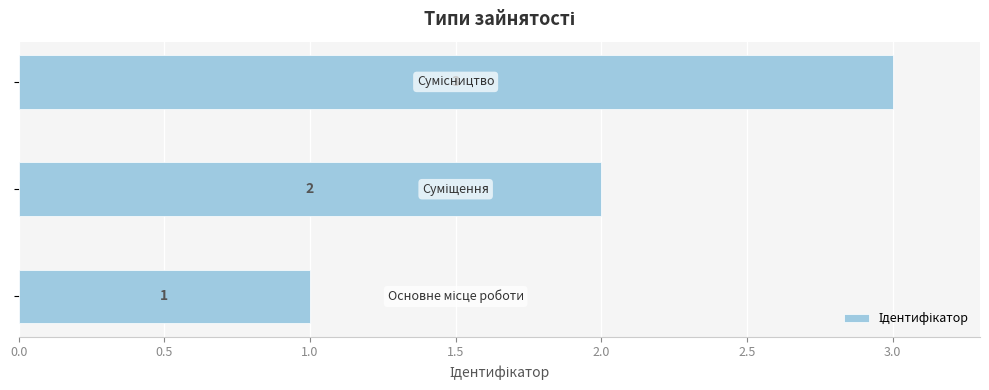

What is the average value?

2